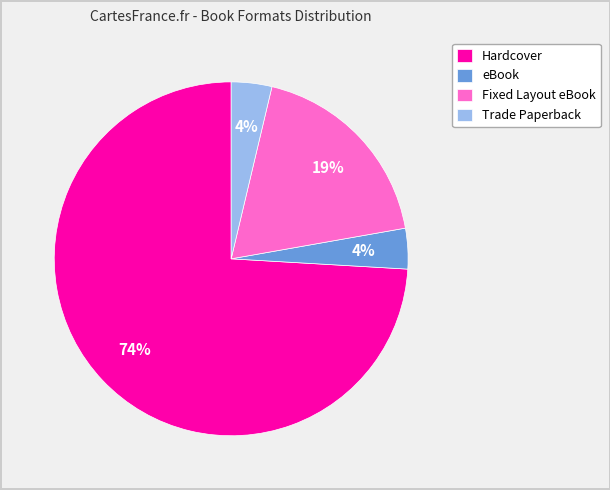

What percentage is the Fixed Layout eBook slice, to the nearest percent?

19%